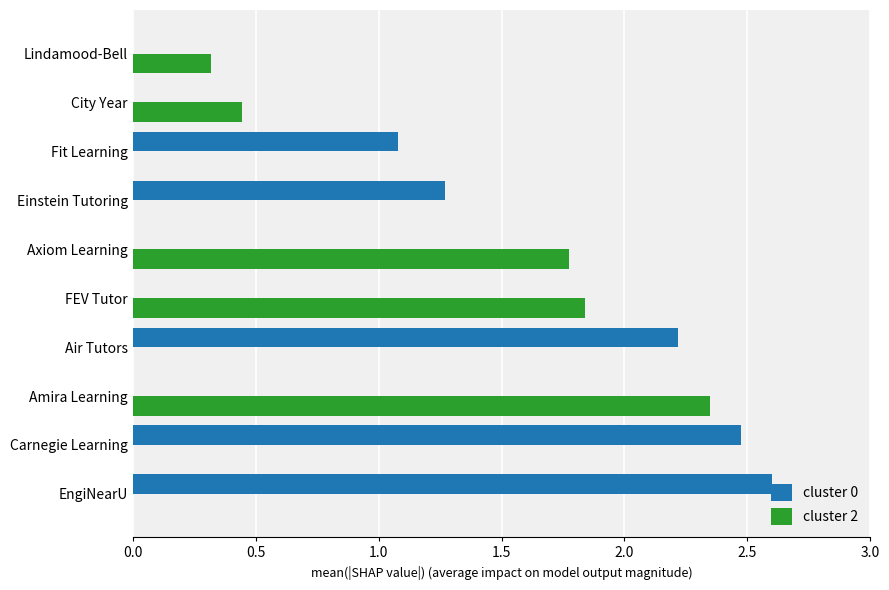

Is the value of cluster 0 at EngiNearU greater than the value of cluster 2 at Lindamood-Bell?

Yes